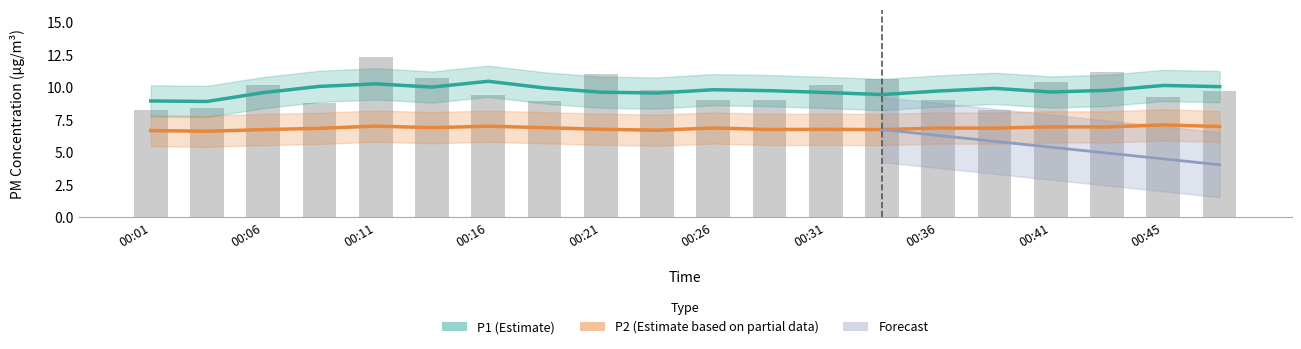

Reading left to right, extract all data points from this chart.

8.3	8.4	10.2	8.8	12.3	10.7	9.4	8.9	11.0	9.8	9.1	9.1	10.2	10.7	9.1	8.3	10.4	11.2	9.3	9.7